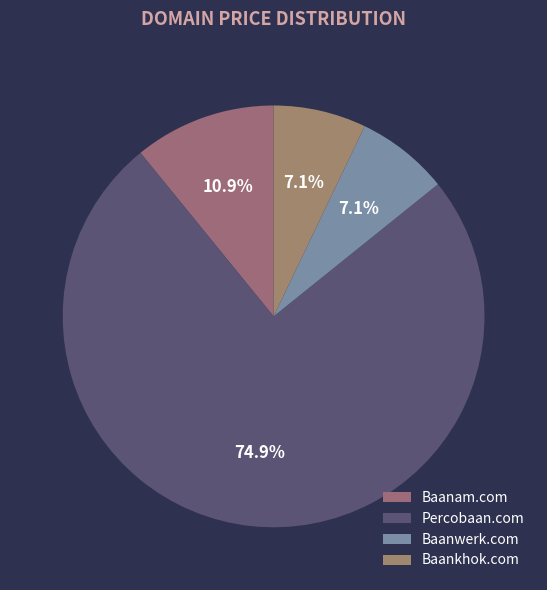

To the nearest percent, what is the difference between the Baanam.com and Percobaan.com slice percentages?

64%